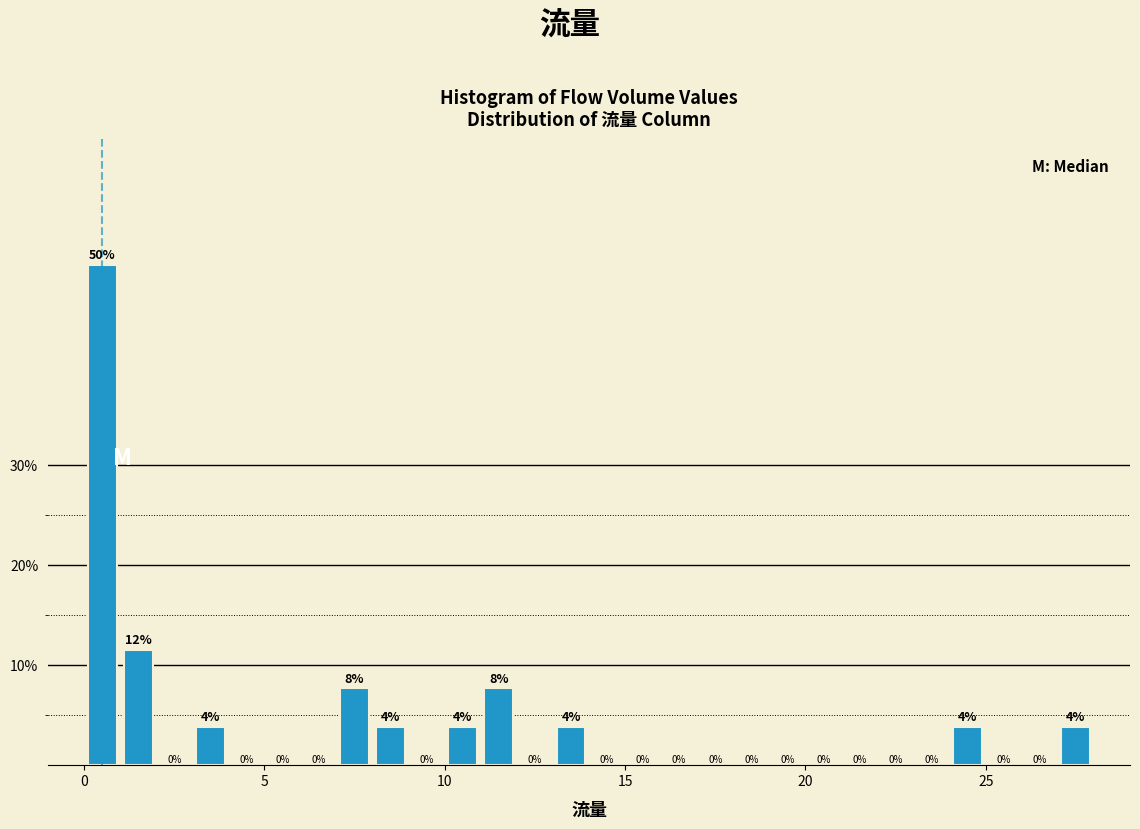

Read against the x-axis, roughly where is the centre of the tallest bar?

0.5